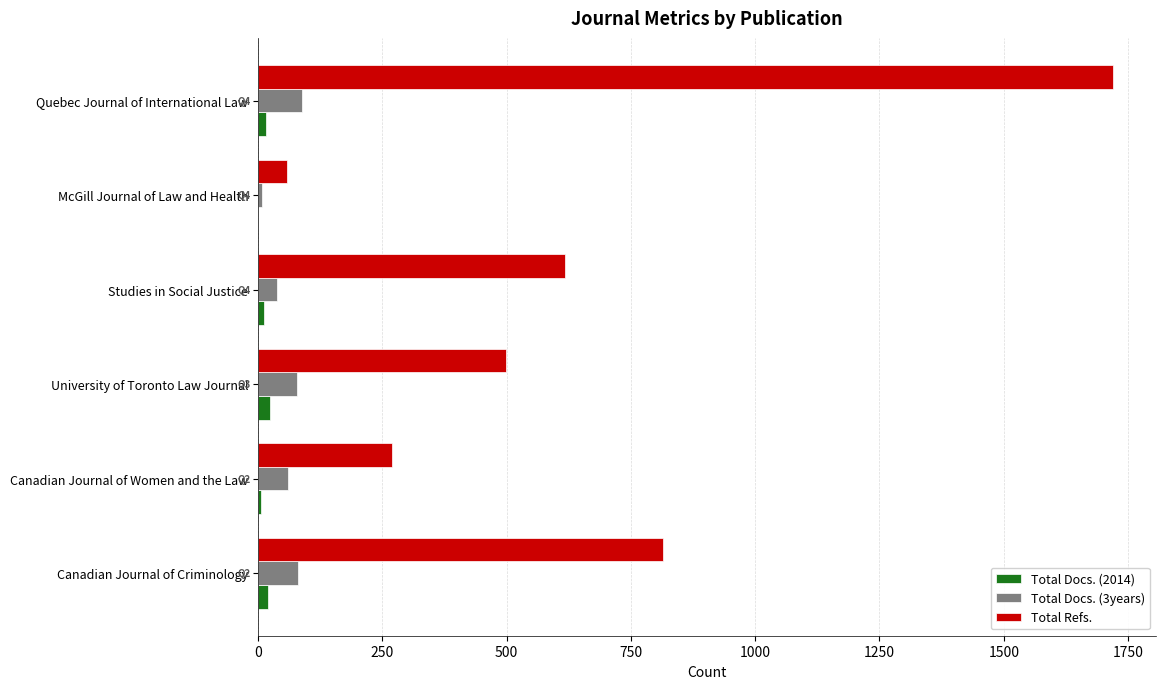

What is the highest value of the Total Refs. series?

1720